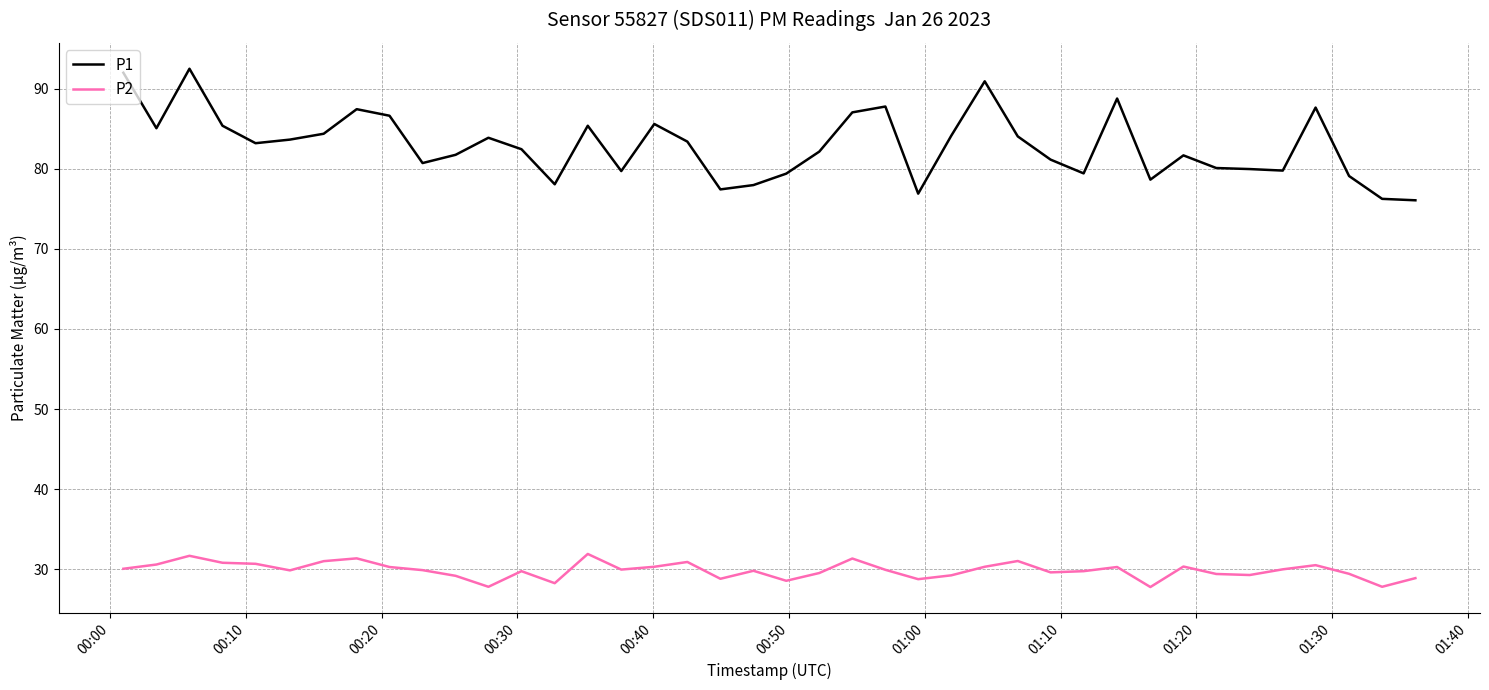

Rank the series by their maximum value, from highest to lowest.

P1, P2